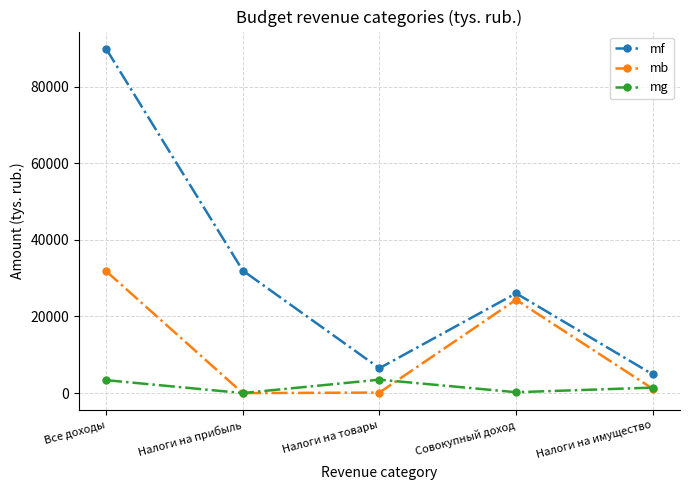

At which category is the sum across all series the highest?

Все доходы